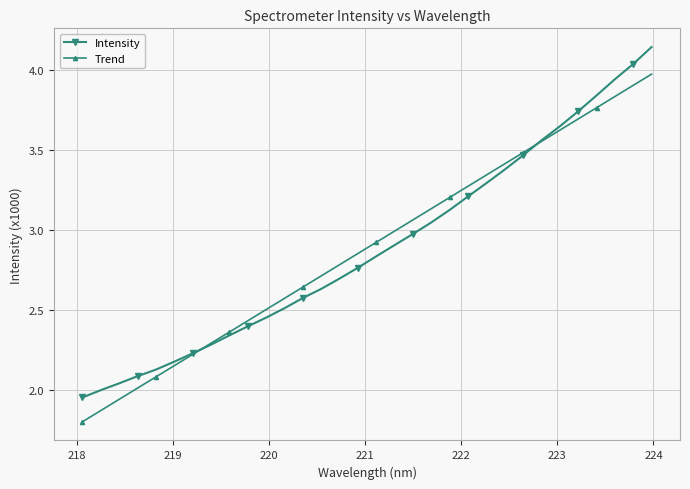

What is the value of the Intensity point at the 15th from the left?

2.7